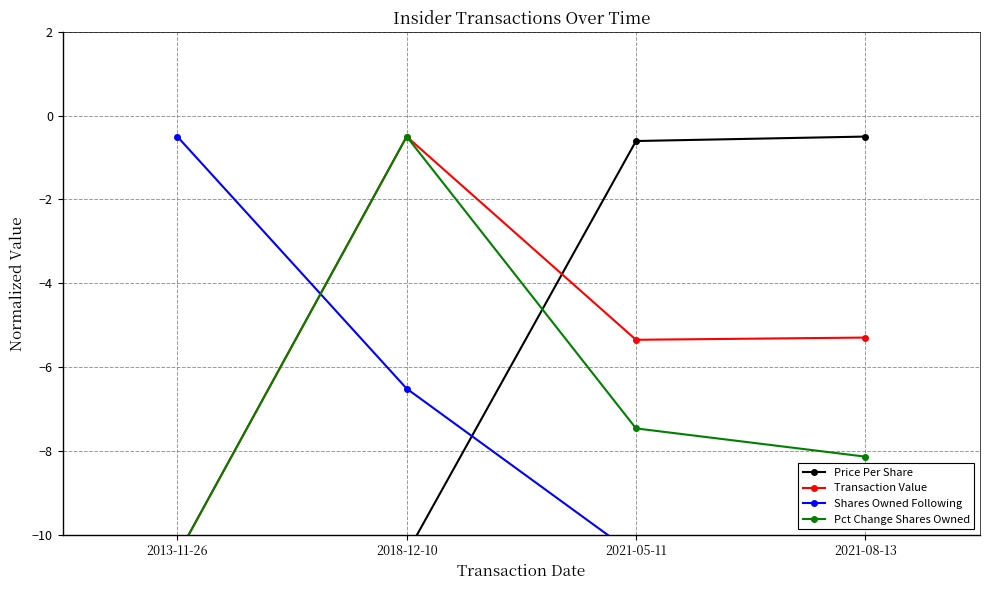

What is the average value of the Transaction Value series?

-5.4